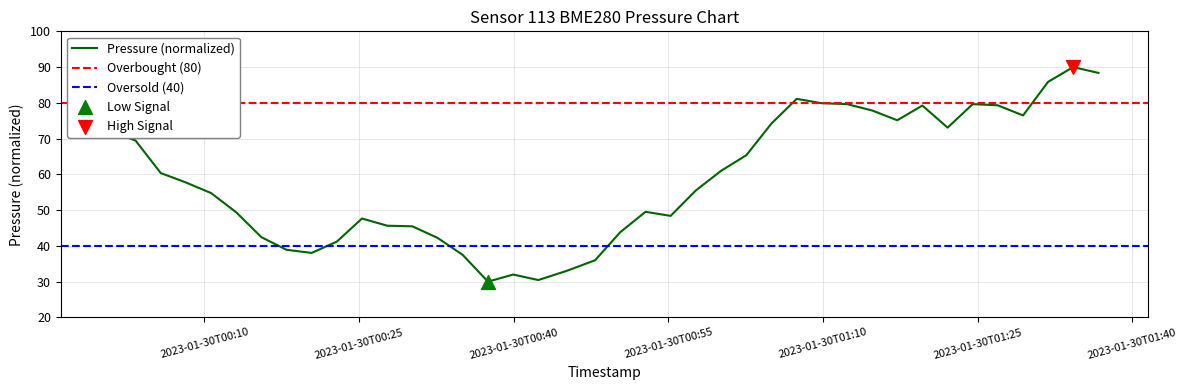

What is the maximum value for Pressure (normalized)?

90.0